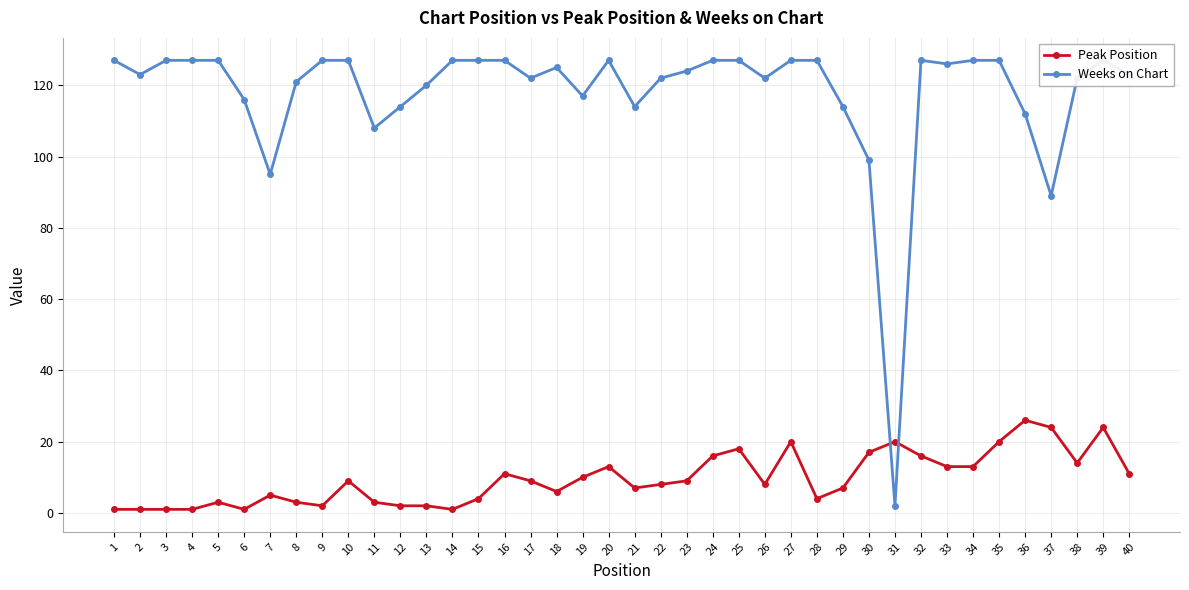

List the series in order of their overall mean, highest first.

Weeks on Chart, Peak Position